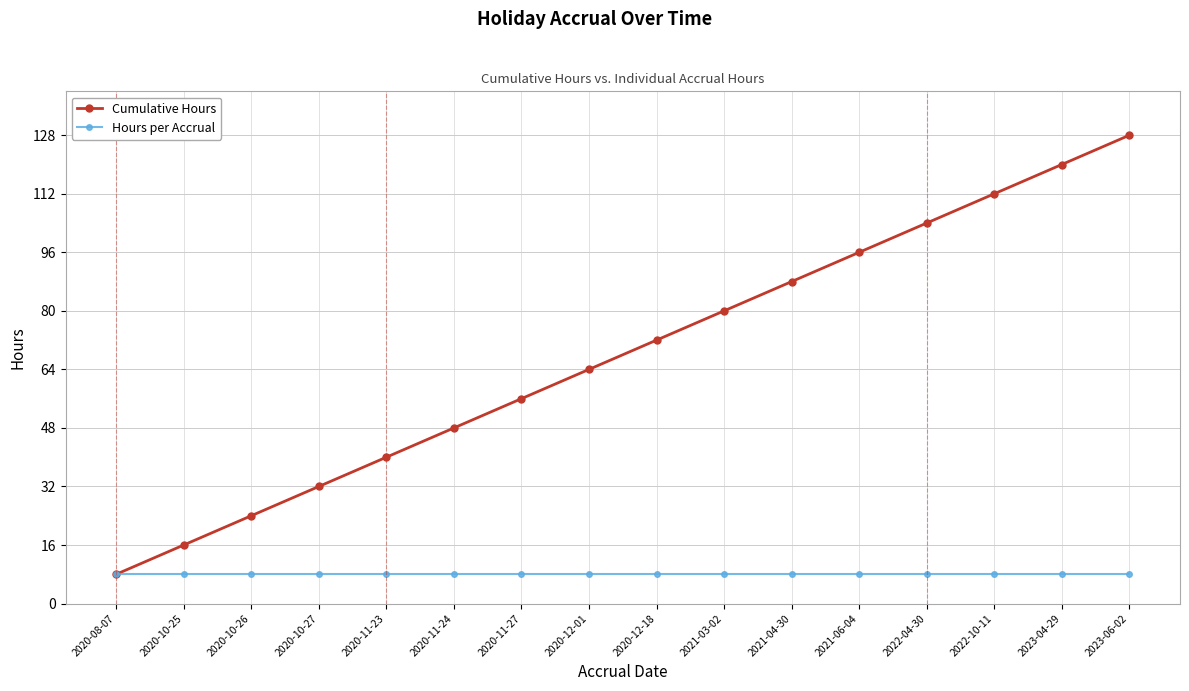

Which series has the largest total across all categories?

Cumulative Hours